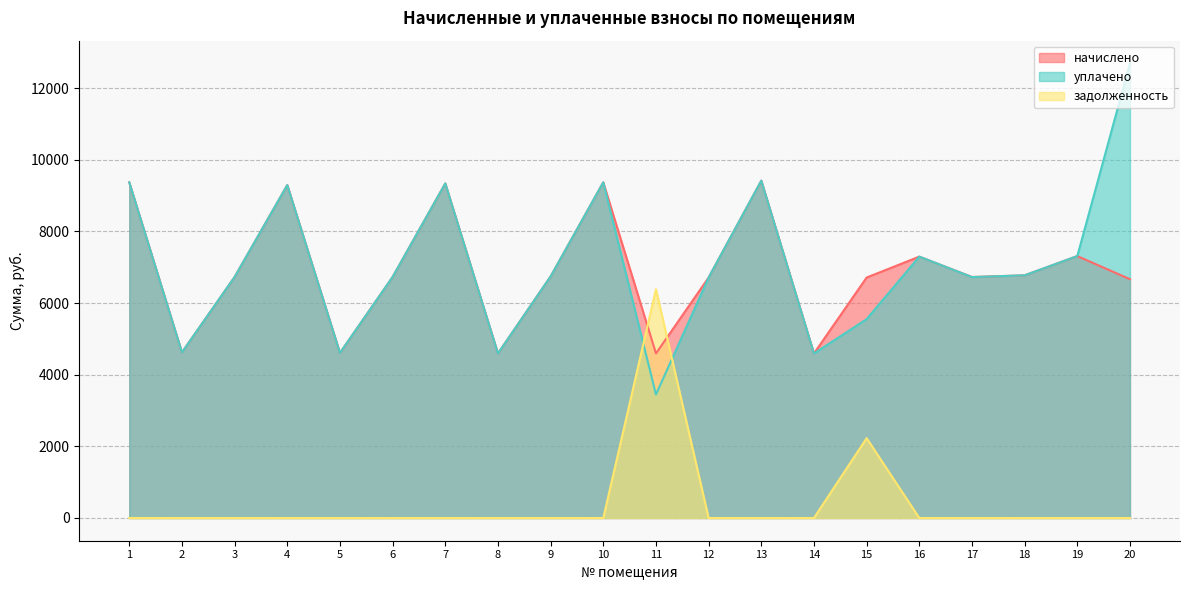

Reading left to right, list all the values displayed in this chart.

начислено: 1=9369.6	2=4623.4	3=6727.7	4=9292.8	5=4608.0	6=6727.7	7=9338.9	8=4592.6	9=6743.0	10=9369.6	11=4593.7	12=6712.3	13=9415.7	14=4592.6	15=6712.3	16=7296.0	17=6727.7	18=6773.8	19=7311.4	20=6666.2
уплачено: 1=9369.6	2=4623.4	3=6727.7	4=9292.8	5=4608.0	6=6727.7	7=9338.9	8=4592.6	9=6743.0	10=9369.6	11=3445.6	12=6712.3	13=9415.7	14=4592.6	15=5551.4	16=7296.0	17=6724.5	18=6773.8	19=7311.4	20=12690.2
задолженность: 1=0.0	2=0.0	3=0.0	4=0.0	5=0.0	6=0.0	7=0.0	8=0.0	9=0.0	10=0.0	11=6386.7	12=0.0	13=0.0	14=0.0	15=2228.5	16=0.0	17=0.0	18=0.0	19=0.0	20=0.0